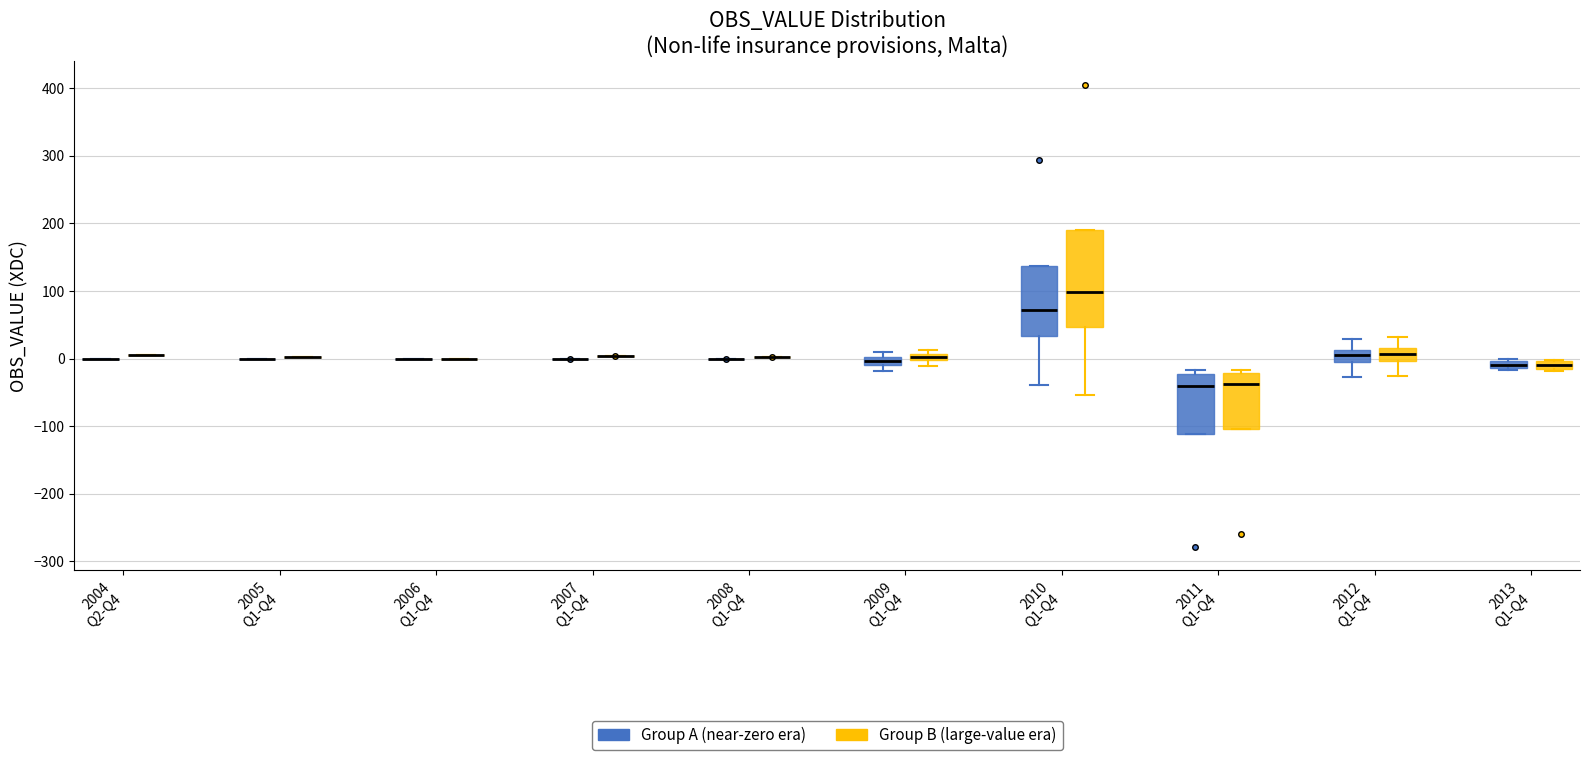

Which box is the tallest, from its lower edge to its upper edge?

2010 Q1-Q4 (Group B (large-value era))